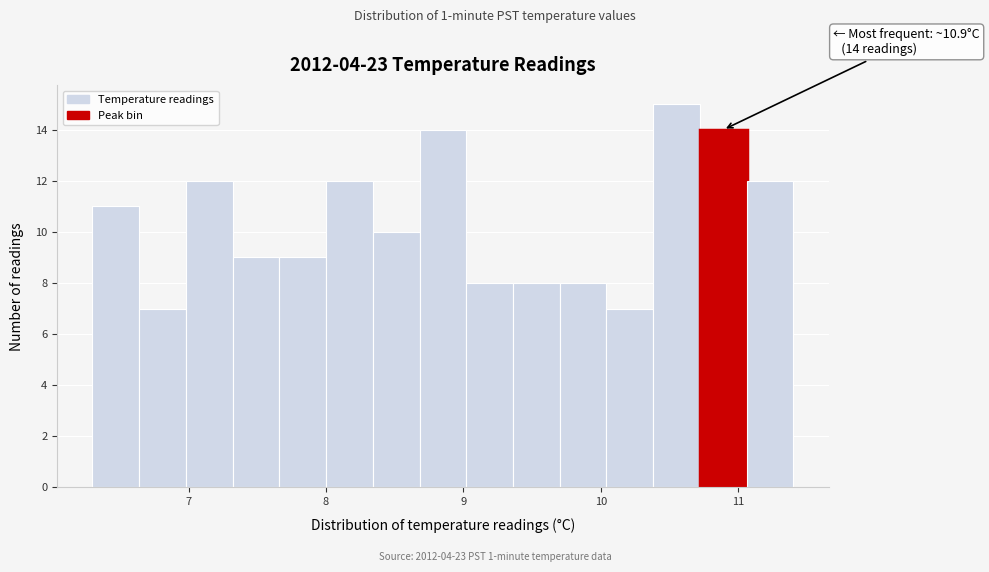

Read against the x-axis, roughly where is the centre of the tallest bar?

10.6